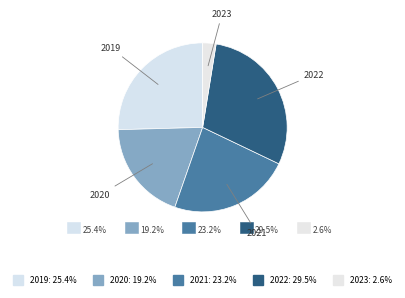

Is 2019 the majority of the pie?

No